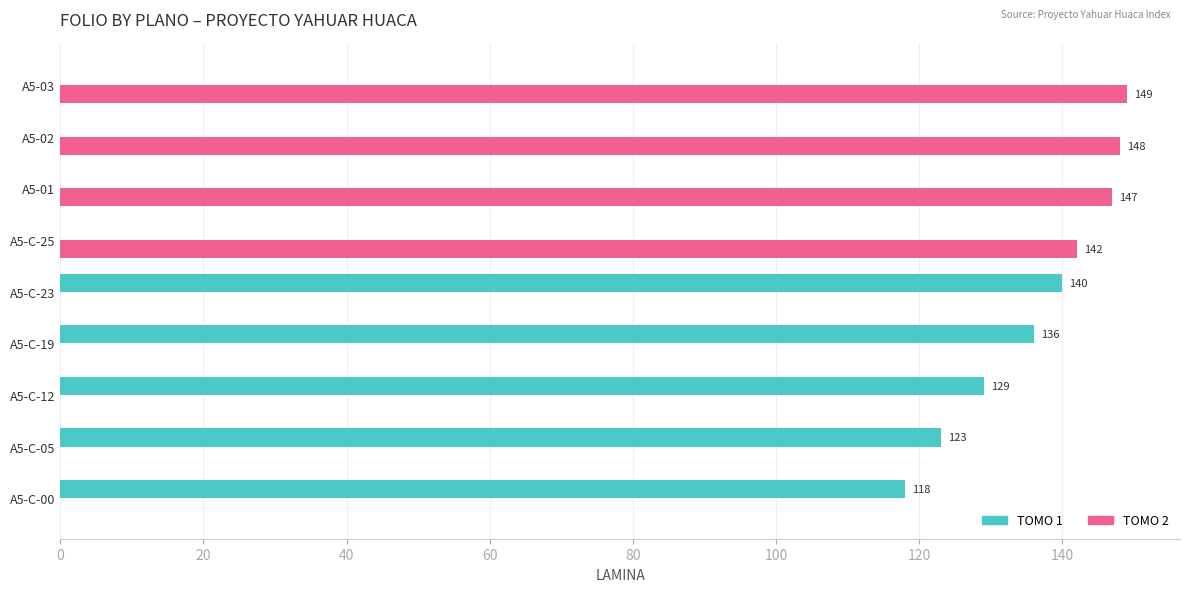

The TOMO 2 series shows 88 at A5-02. True or false?

False